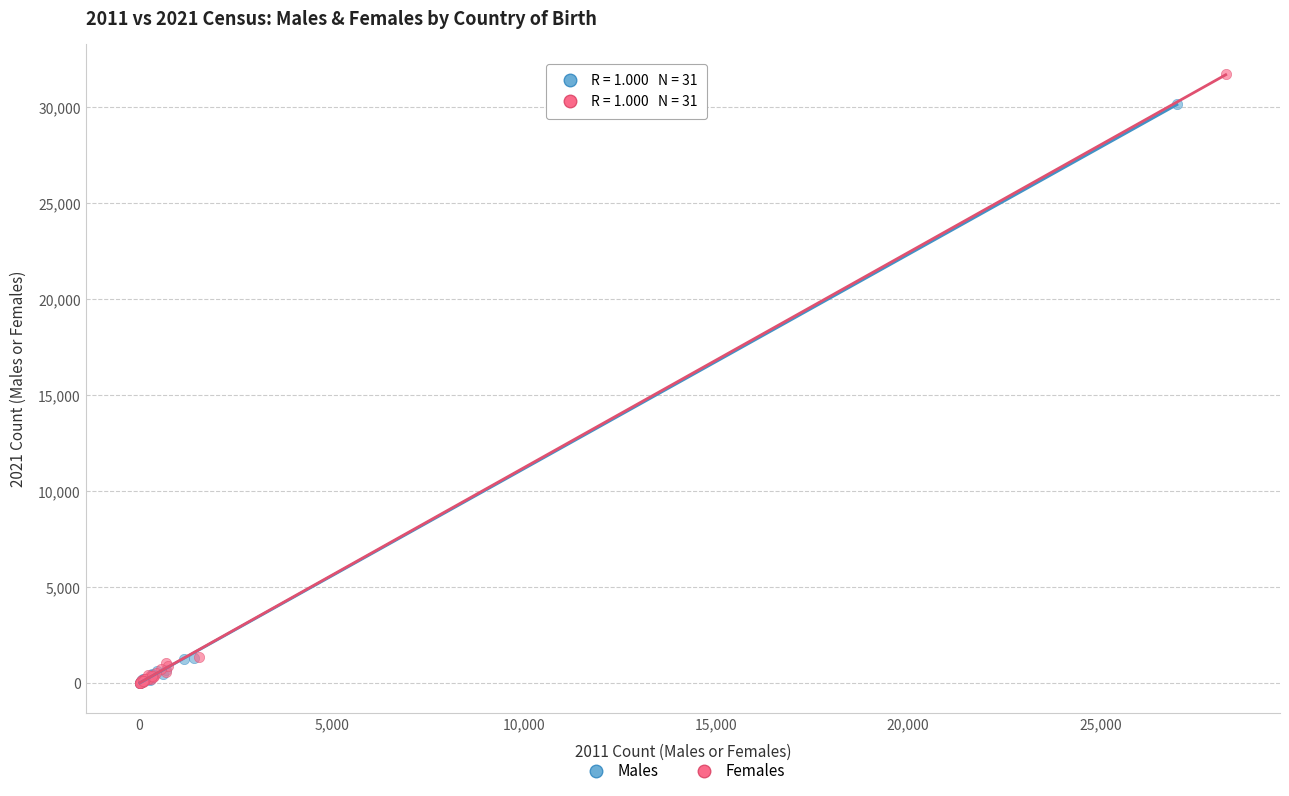

Which series has the widest spread of Y values?

Females